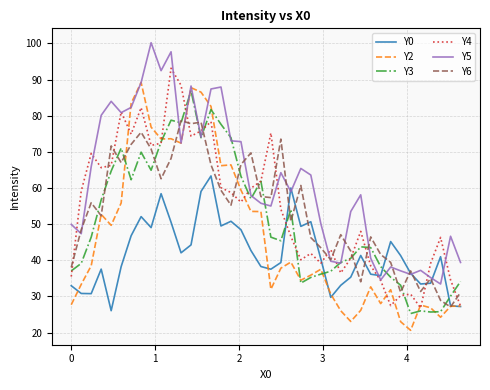

Which series has the largest range (max minus min)?

Y2